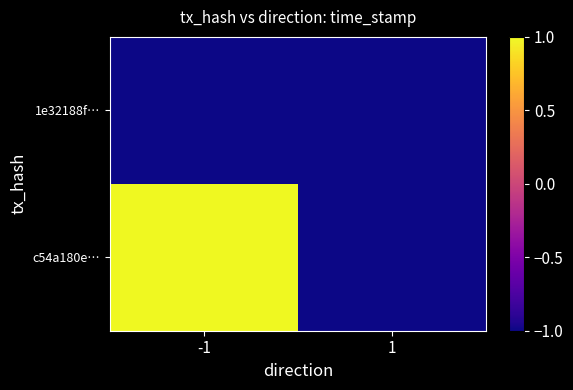

At how many categories does at least one series exceed 0?

1